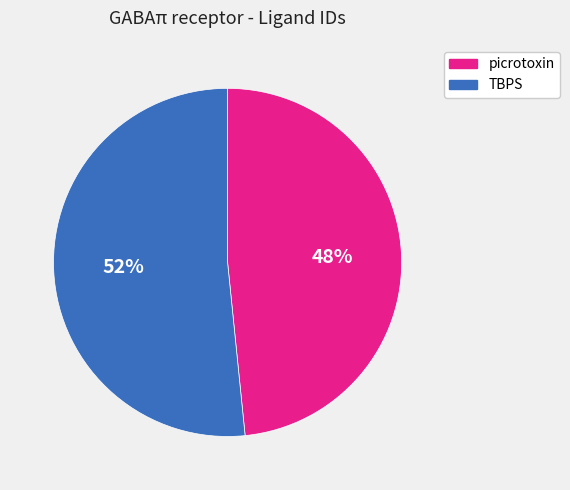

Rank the categories by value from lowest to highest.

picrotoxin, TBPS